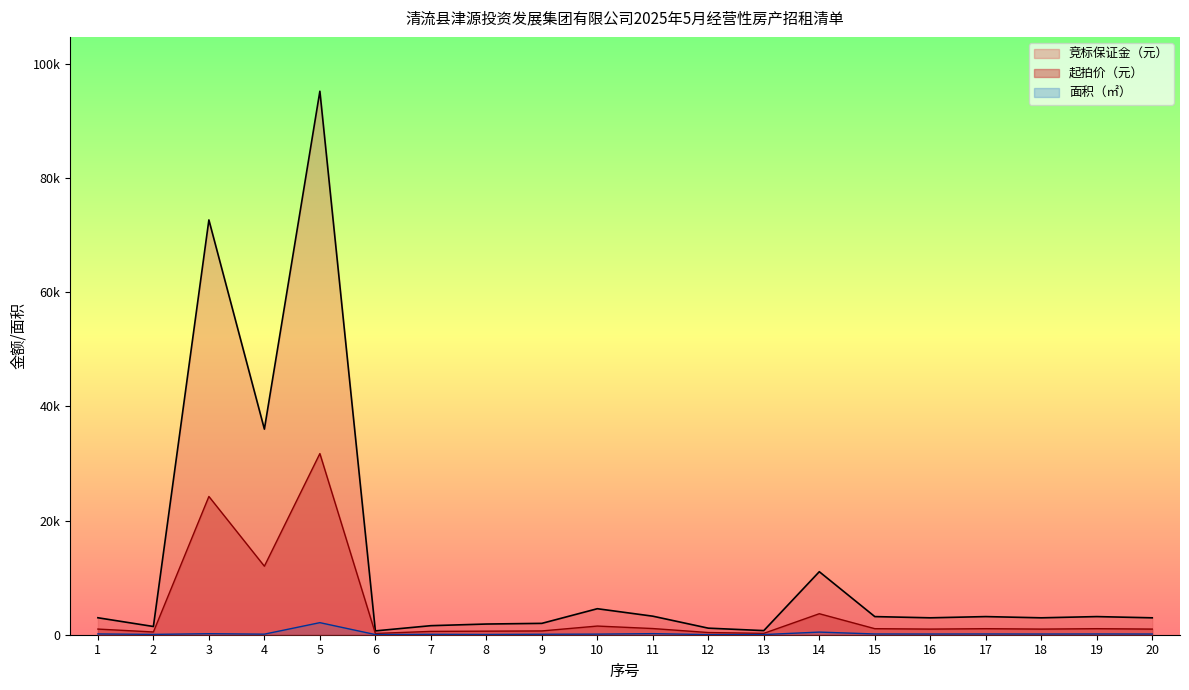

Between 14 and 7, which is larger?

14